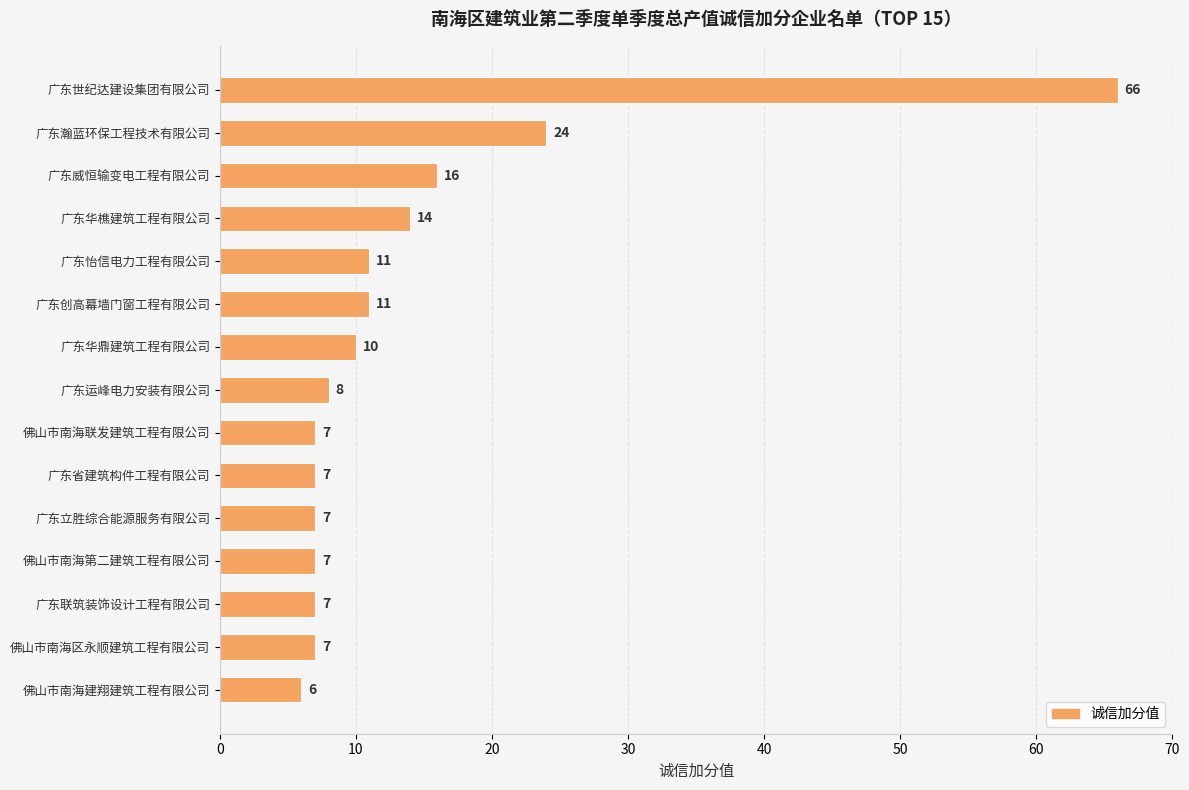

Reading bottom to top, extract all data points from this chart.

佛山市南海建翔建筑工程有限公司=6	佛山市南海区永顺建筑工程有限公司=7	广东联筑装饰设计工程有限公司=7	佛山市南海第二建筑工程有限公司=7	广东立胜综合能源服务有限公司=7	广东省建筑构件工程有限公司=7	佛山市南海联发建筑工程有限公司=7	广东运峰电力安装有限公司=8	广东华鼎建筑工程有限公司=10	广东创高幕墙门窗工程有限公司=11	广东怡信电力工程有限公司=11	广东华樵建筑工程有限公司=14	广东威恒输变电工程有限公司=16	广东瀚蓝环保工程技术有限公司=24	广东世纪达建设集团有限公司=66